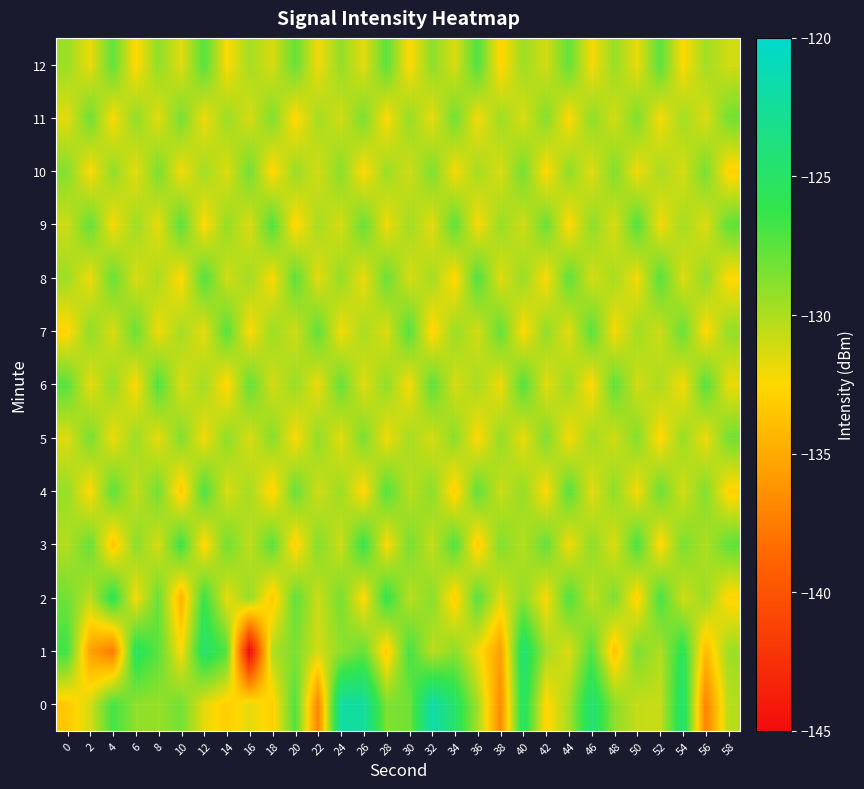

What is the maximum value shown in the chart?

-121.7